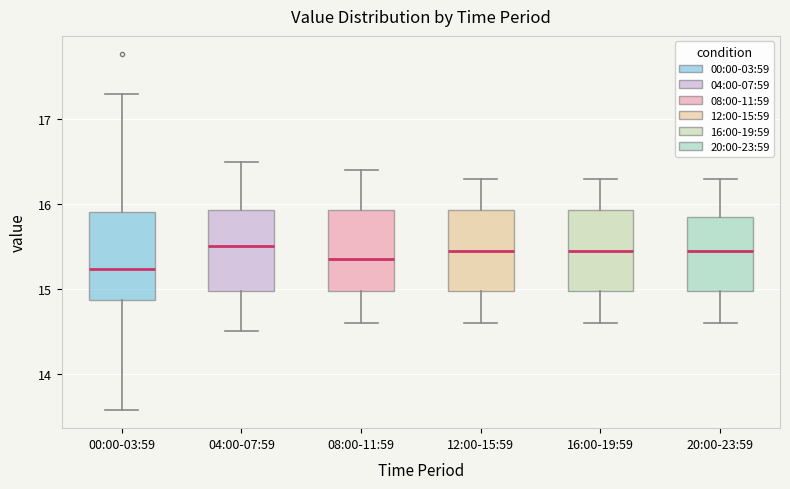

Where does the lower whisker of the box for 20:00-23:59 end on the y-axis? The values are not printed on the chart, so give them approximately, as read against the axis.

14.6